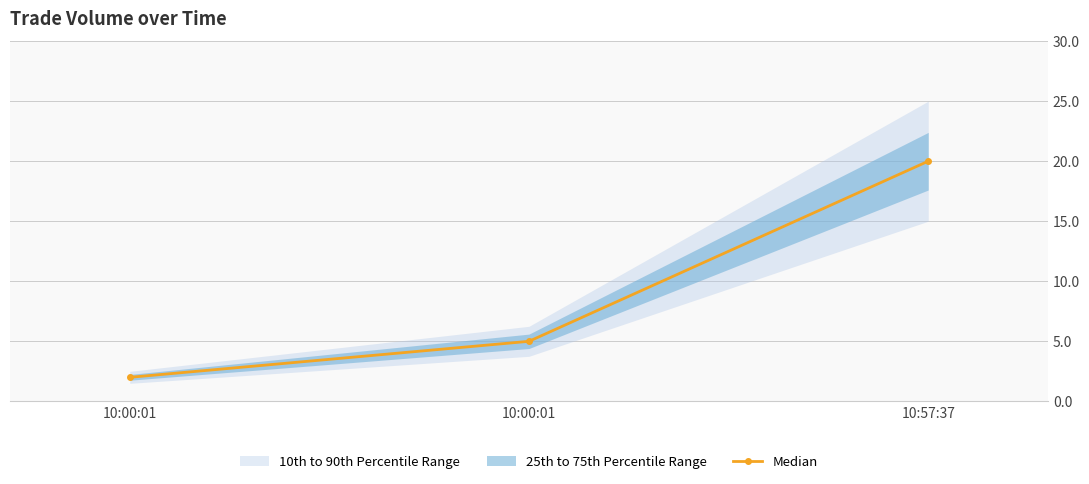

The chart shows a value of 5 at 10:00:01. True or false?

True